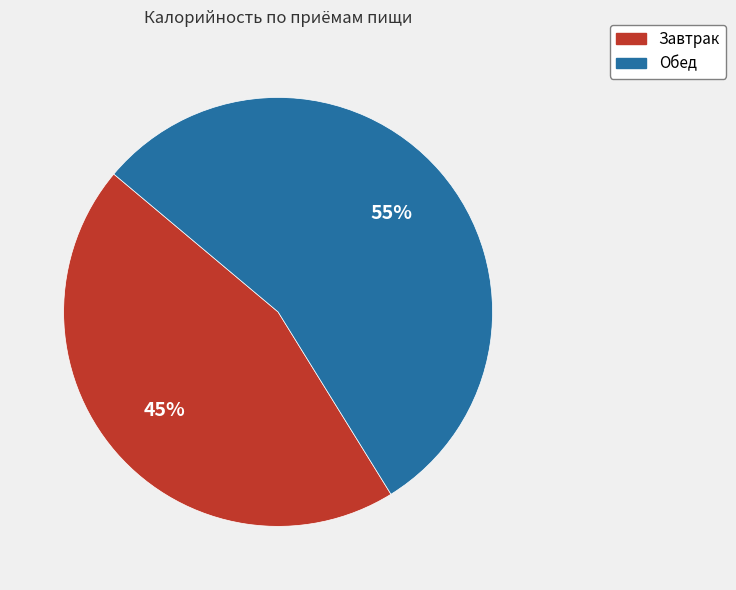

Combined, do Завтрак and Обед account for over 50%?

Yes